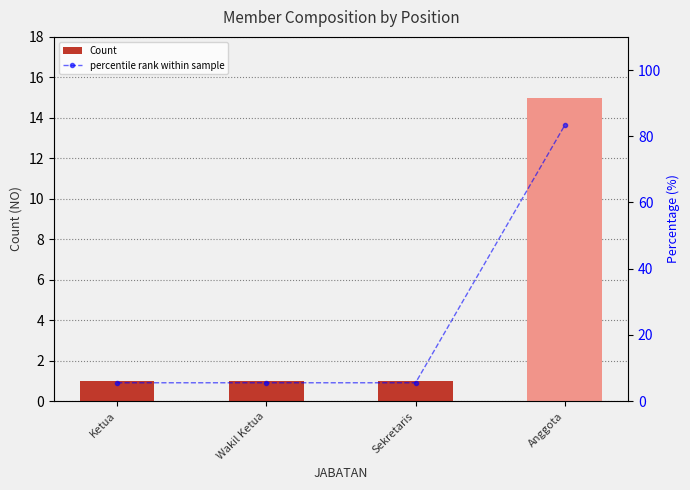

True or false: Count has a value of 15.0 at Anggota.

True